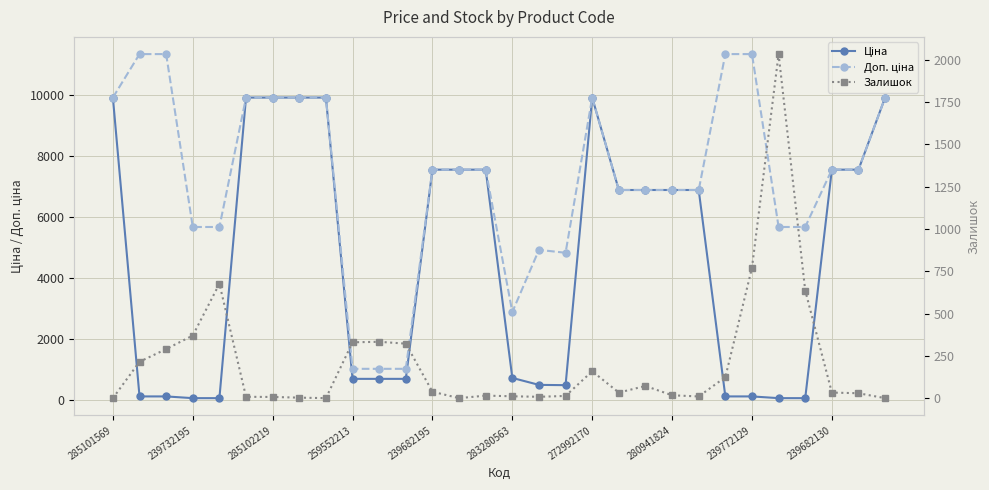

The value of Доп. ціна at 239682130 is 7545.9. True or false?

True